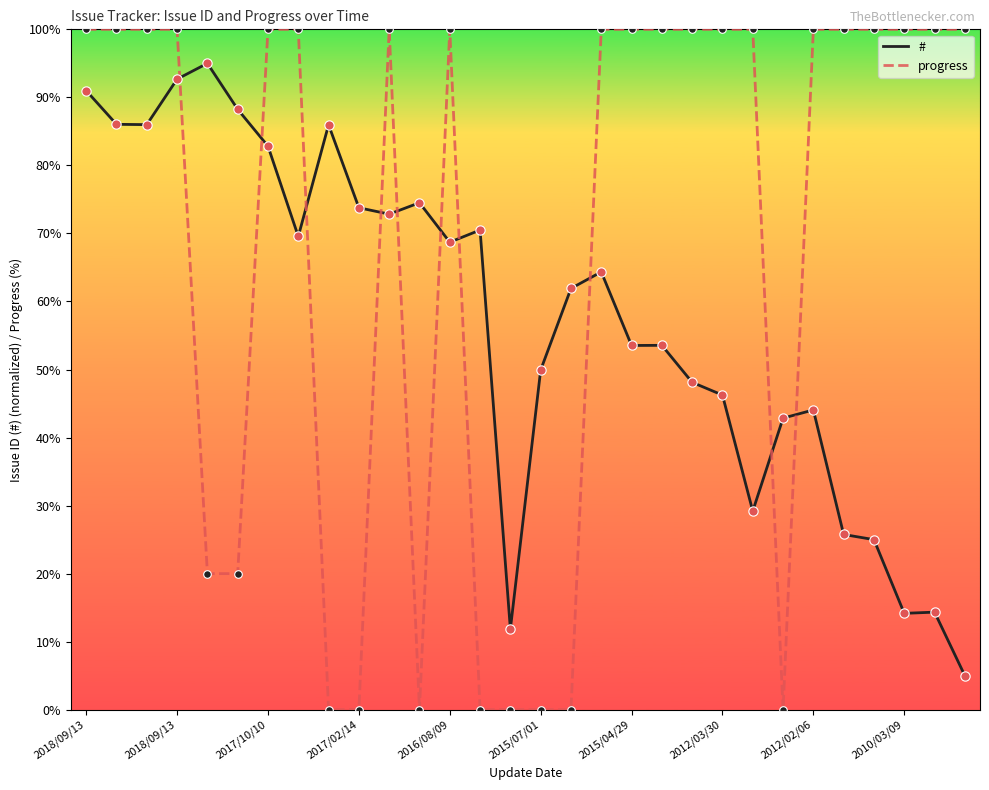

Which series has the largest total across all categories?

progress